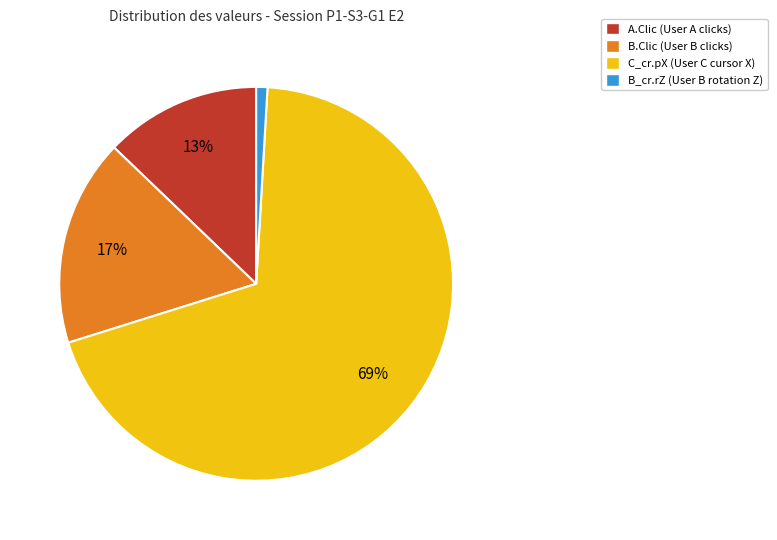

To the nearest percent, what is the difference between the largest and smallest slice percentages?

68%